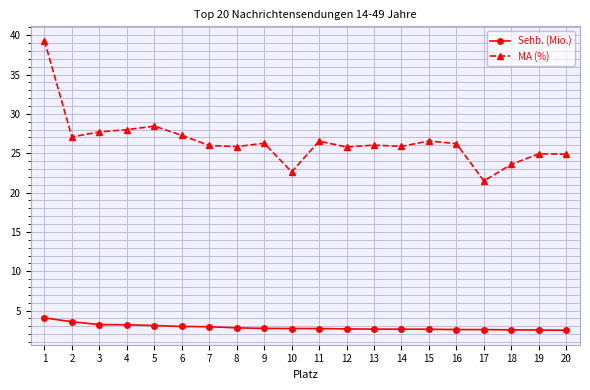

What is the difference between the second highest and minimum values in the MA (%) series?

7.0